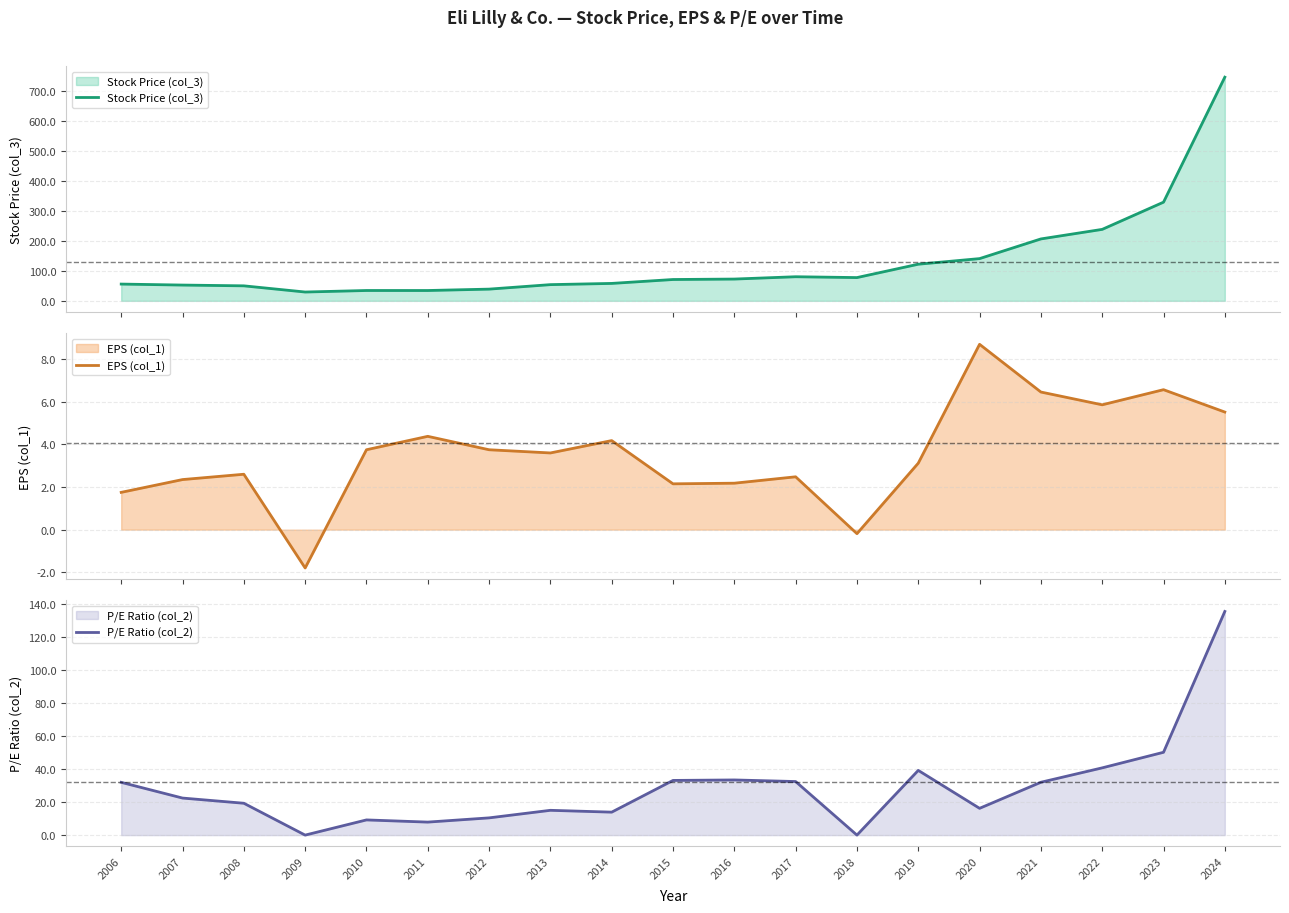

Reading left to right, extract all data points from this chart.

Stock Price (col_3): 55.9	52.6	50.0	29.4	34.5	34.4	39.0	54.0	58.1	71.1	72.6	80.4	77.5	122.1	140.8	206.5	238.3	329.1	745.9
EPS (col_1): 1.8	2.4	2.6	-1.8	3.8	4.4	3.8	3.6	4.2	2.1	2.2	2.5	-0.2	3.1	8.7	6.5	5.9	6.6	5.5
P/E Ratio (col_2): 31.9	22.4	19.3	0.0	9.2	7.9	10.4	15.0	13.9	33.1	33.4	32.4	0.0	39.1	16.2	31.9	40.7	50.1	135.2